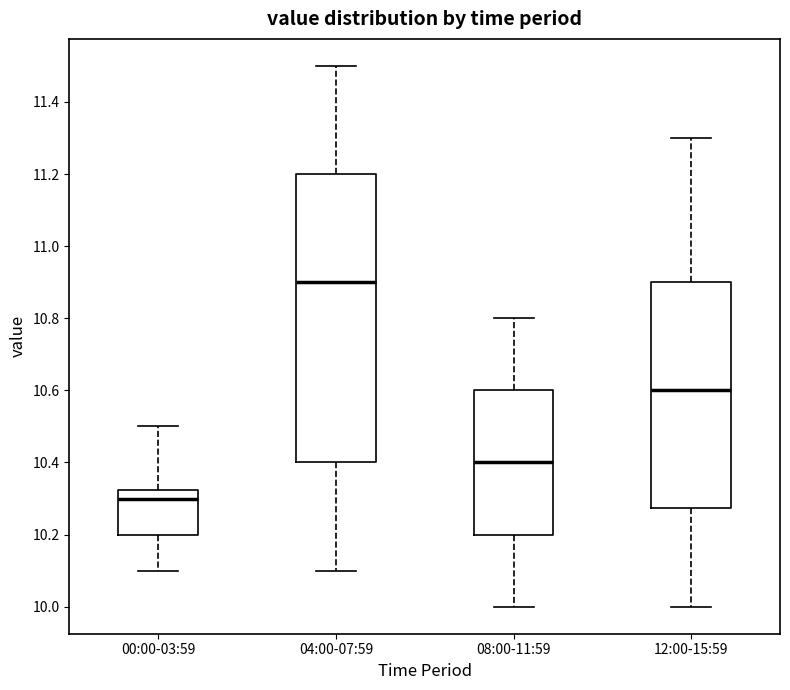

Reading left to right, transcribe this box plot: for each box, give where its median line is, the range the box spans, and where its two whiskers end, as read against the y-axis. The values are not printed on the chart, so give them approximately, as read against the axis.

00:00-03:59: median 10.30, box 10.20 to 10.32, whiskers 10.10 to 10.50
04:00-07:59: median 10.90, box 10.40 to 11.20, whiskers 10.10 to 11.50
08:00-11:59: median 10.40, box 10.20 to 10.60, whiskers 10.00 to 10.80
12:00-15:59: median 10.60, box 10.28 to 10.90, whiskers 10.00 to 11.30